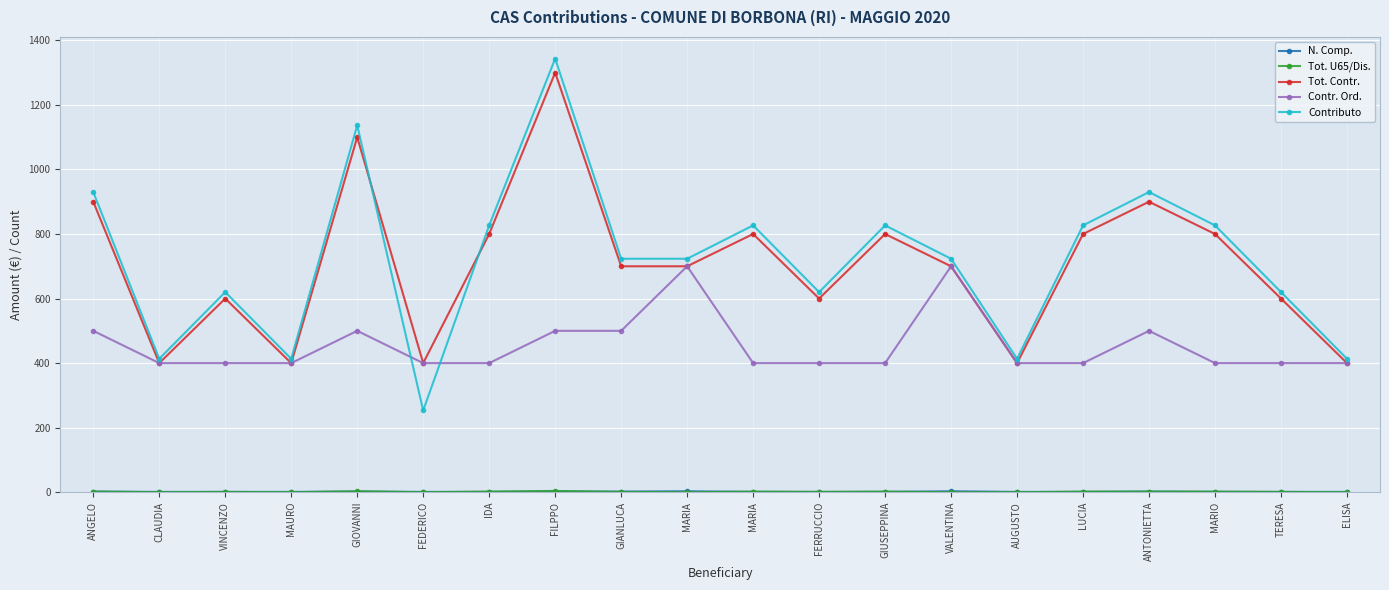

Does the chart have visible grid lines?

Yes